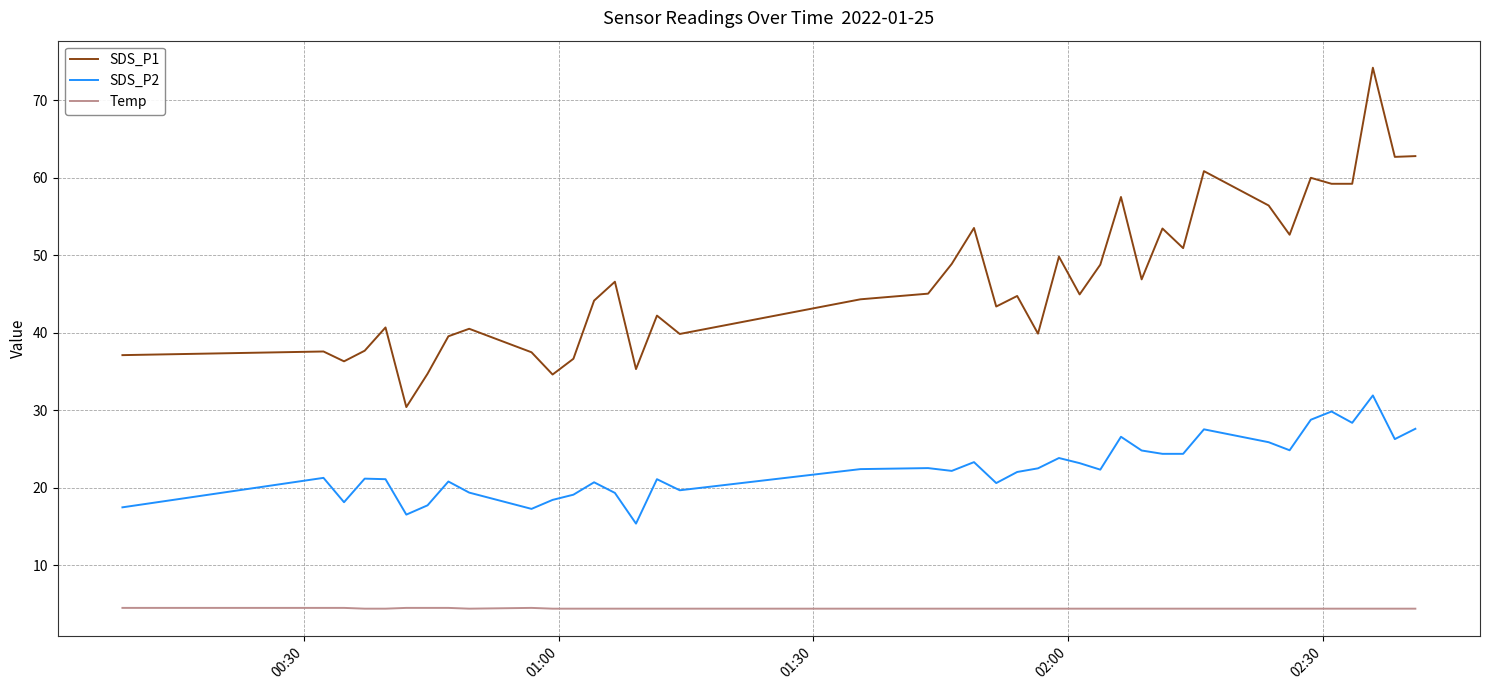

What is the maximum value for Temp?

4.5